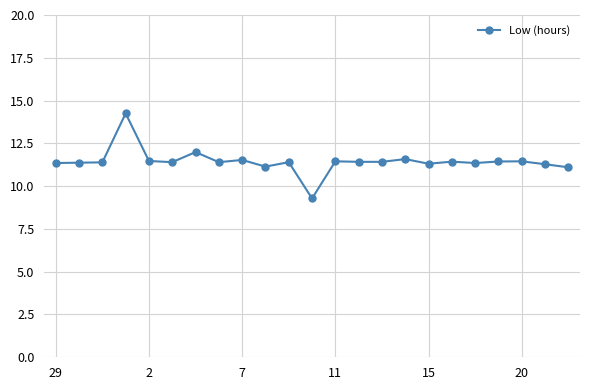

True or false: the data has more than 0 interior local peaks.

True